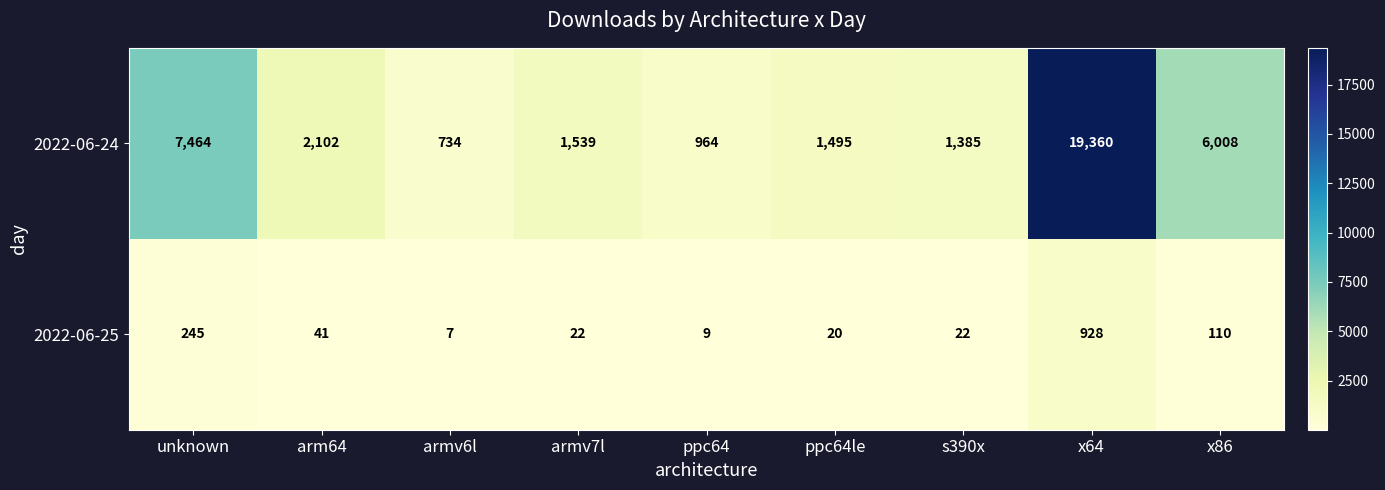

At which label does 2022-06-25 reach its minimum?

armv6l